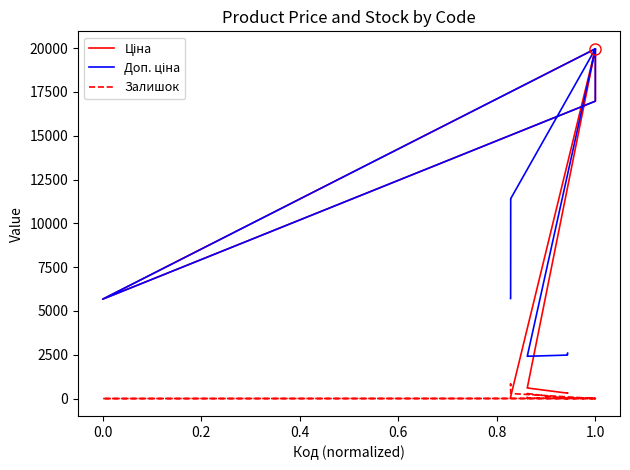

What is the label of the 9th point from the right?

10